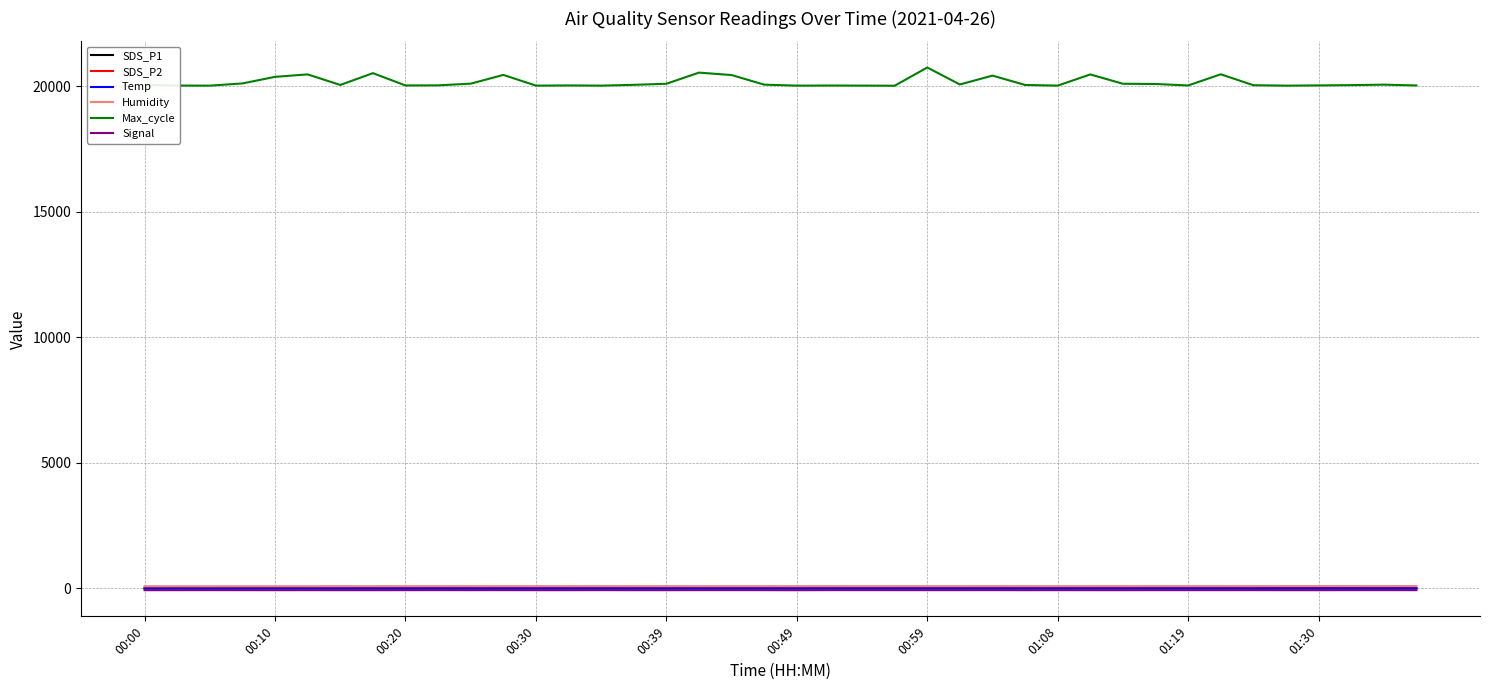

True or false: Temp has more than 1 interior local peaks.

True